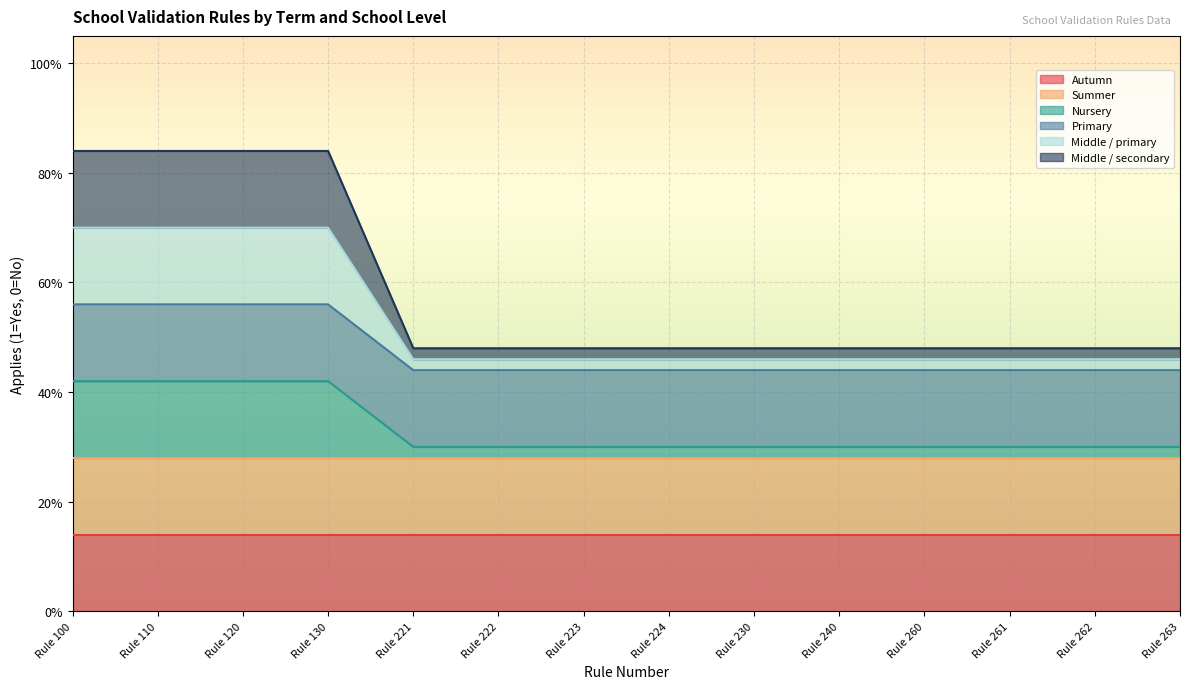

True or false: Nursery and Middle / primary cross at least once.

False